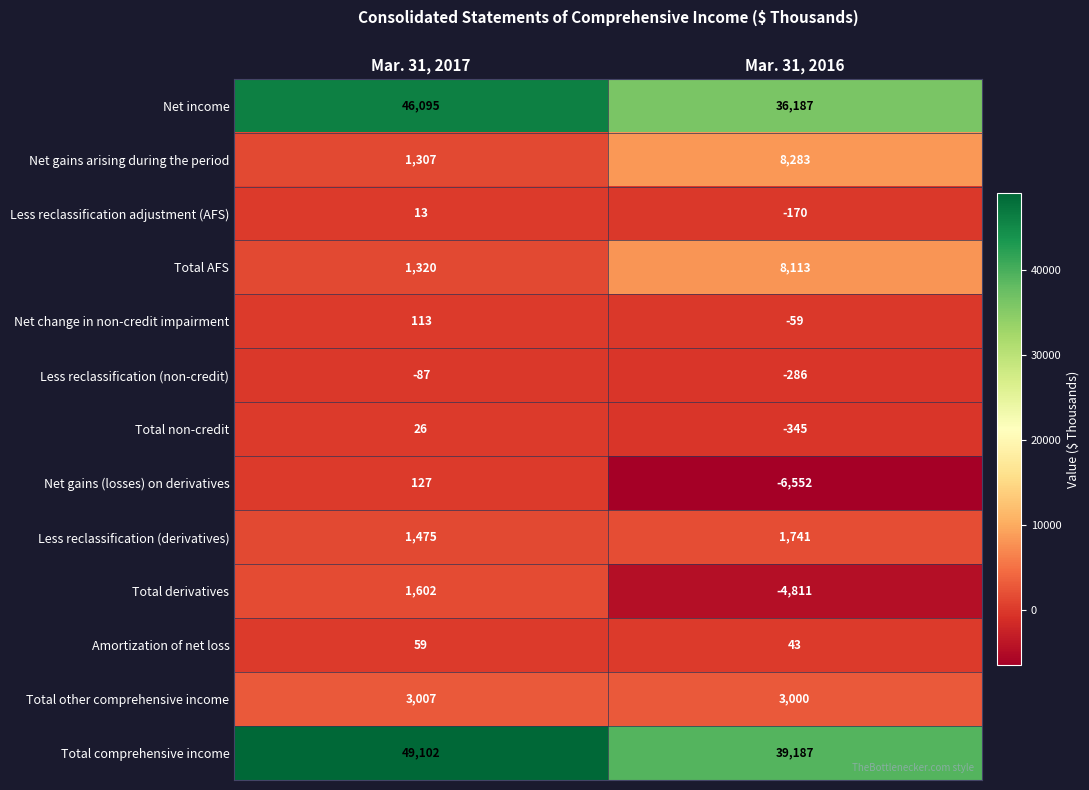

Rank the series by their maximum value, from highest to lowest.

Total comprehensive income, Net income, Net gains arising during the period, Total AFS, Total other comprehensive income, Less reclassification (derivatives), Total derivatives, Net gains (losses) on derivatives, Net change in non-credit impairment, Amortization of net loss, Total non-credit, Less reclassification adjustment (AFS), Less reclassification (non-credit)